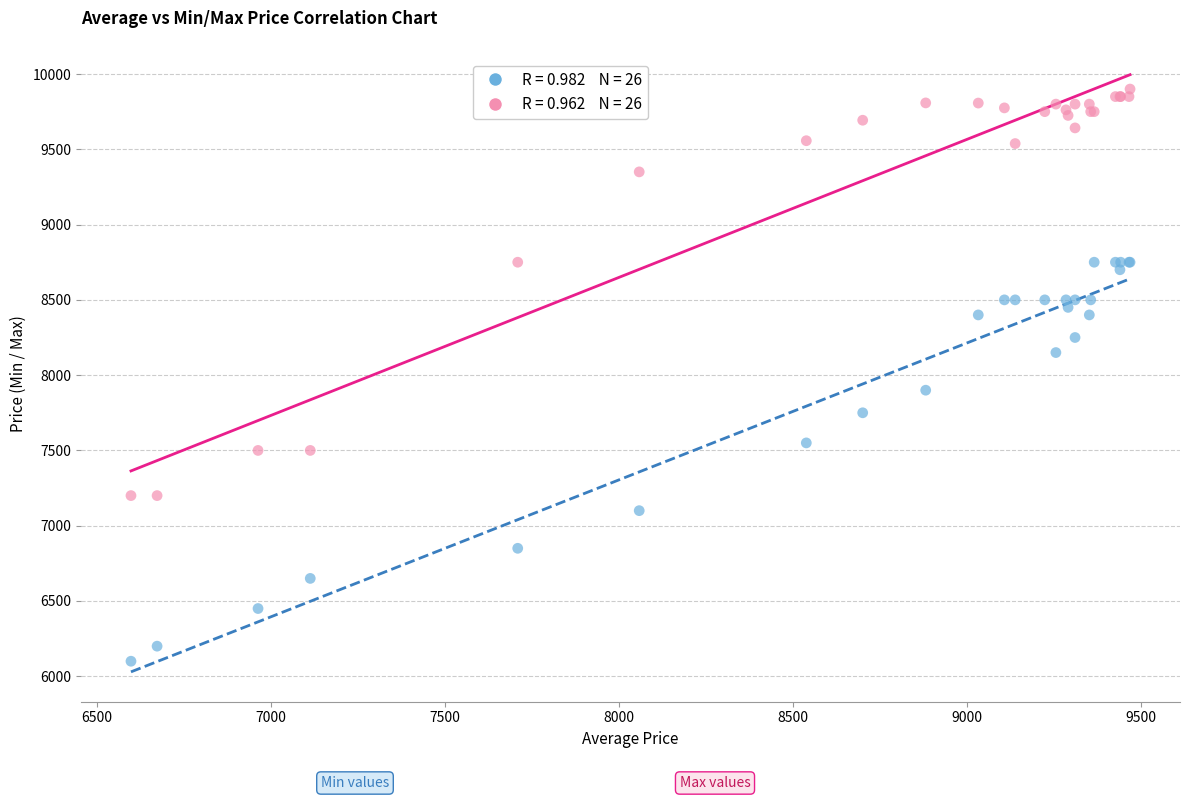

Across all series, what Y value is closest to 8000?

7900